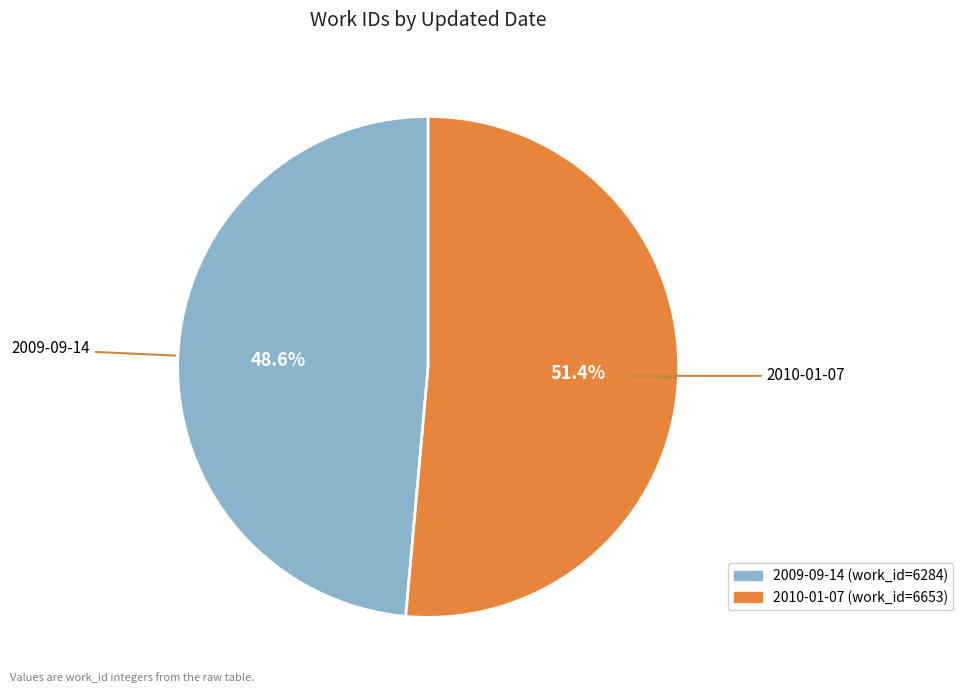

Does 2010-01-07 account for over 50% of the chart?

Yes